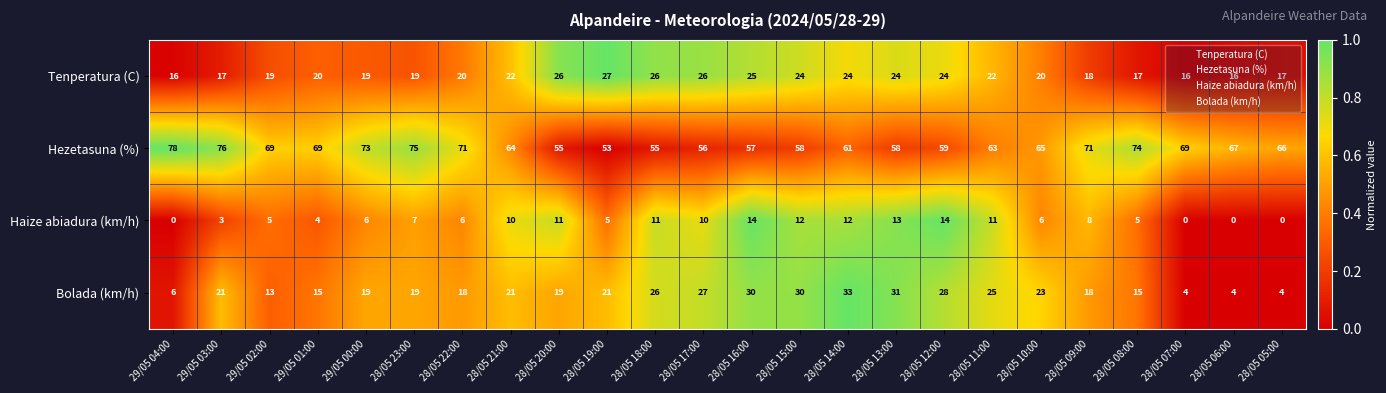

Is it true that Bolada (km/h) equals 19 at 29/05 00:00?

True